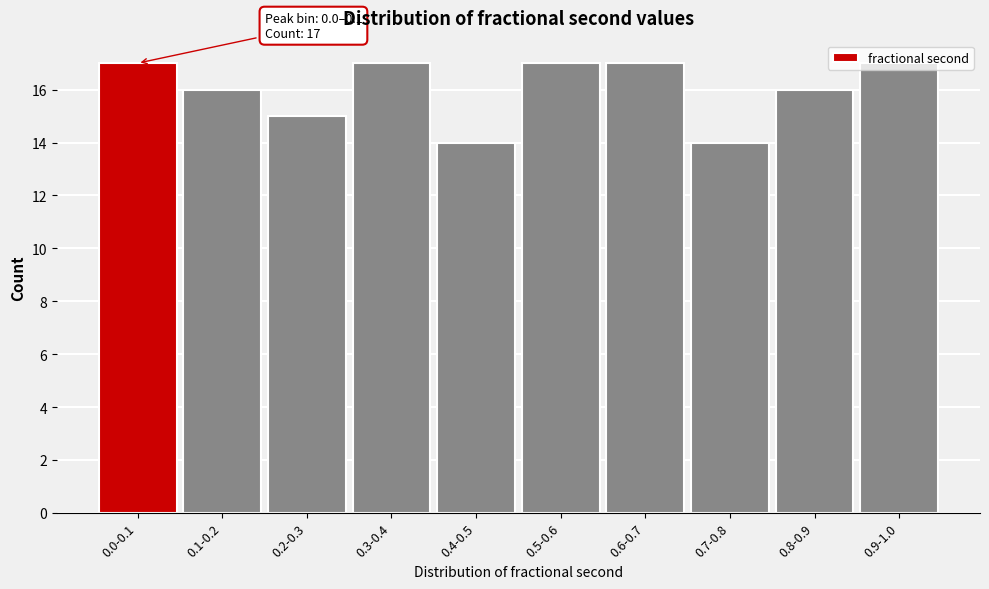

True or false: the data shows 25 at 0.7-0.8.

False